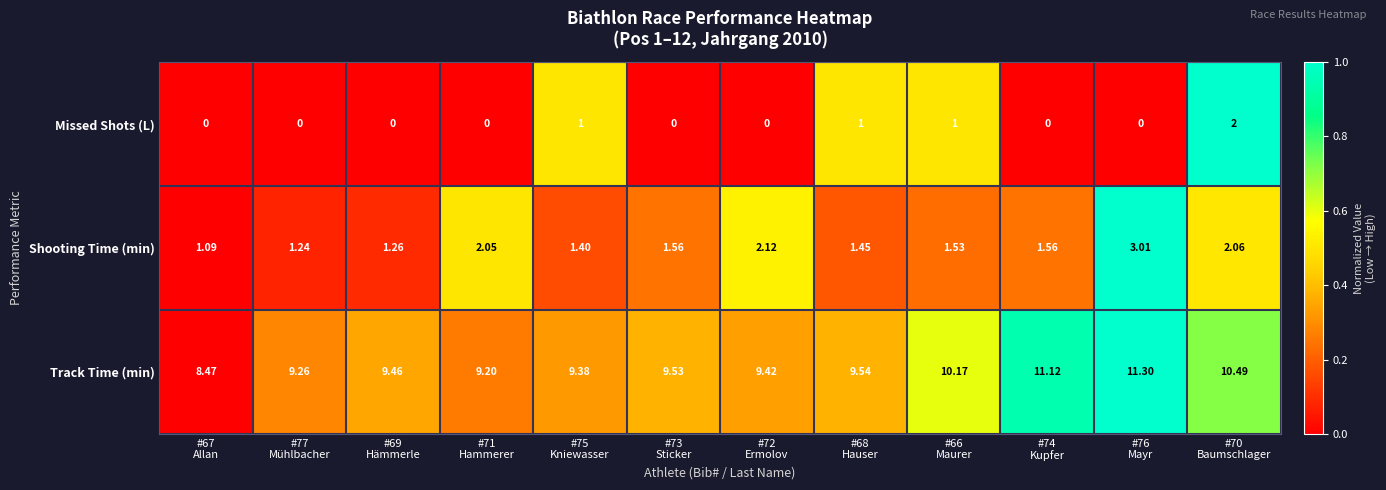

Which series has the widest spread of values?

Track Time (min)